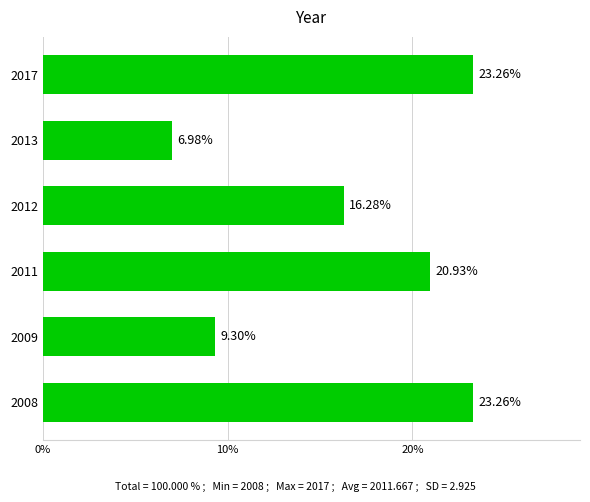

Between 2011 and 2008, which is larger?

2008